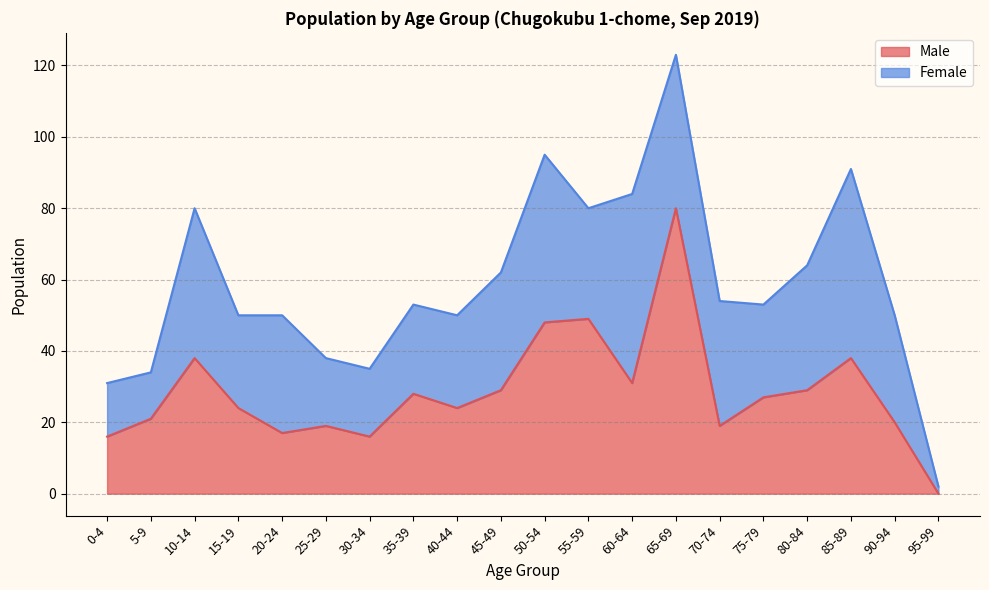

What is the average value?

29